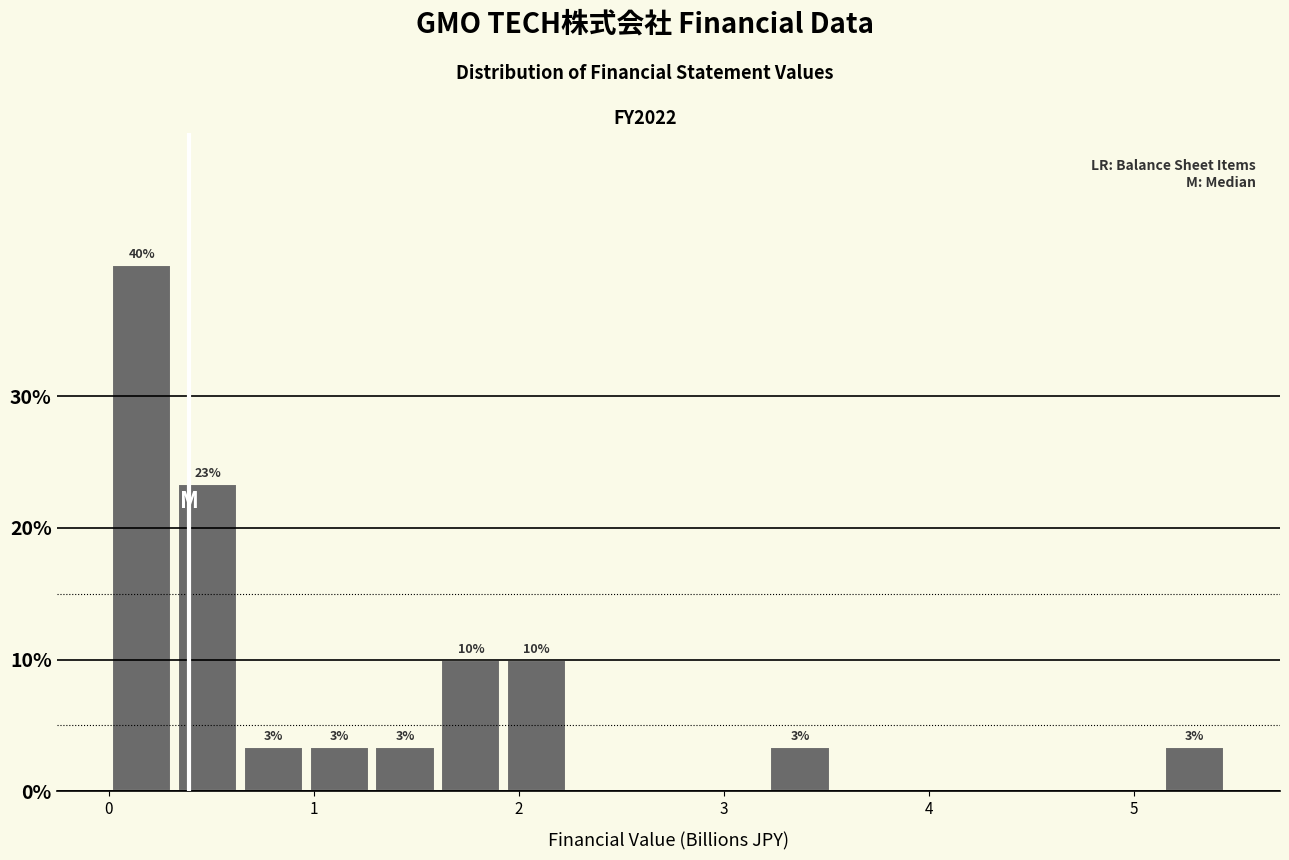

Around what value on the x-axis is the tallest bar? Give the approximate position of its centre, as read against the axis.

0.2